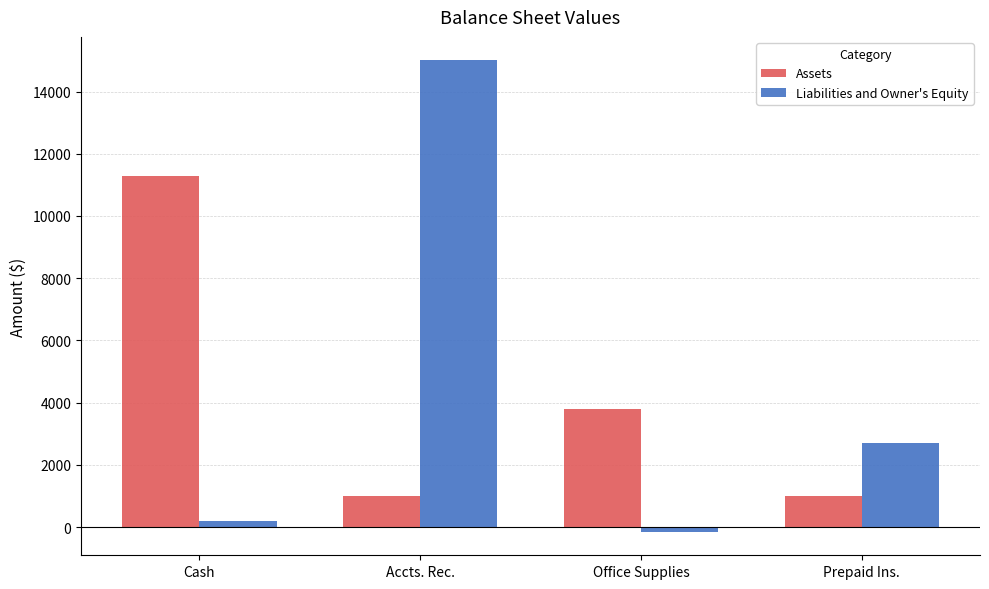

True or false: Liabilities and Owner's Equity has a value of 15000 at Accts. Rec..

True